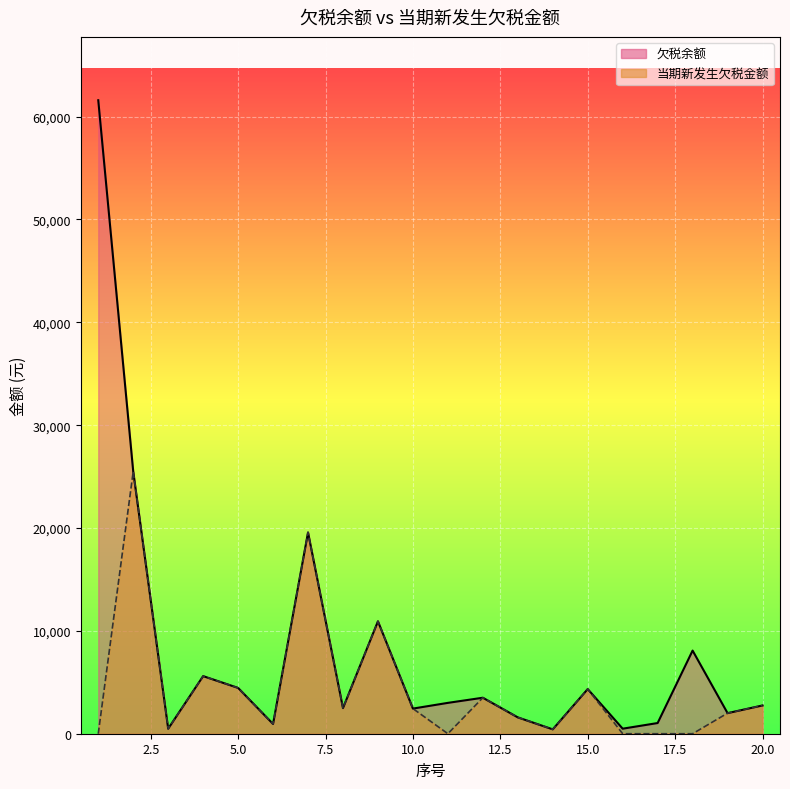

What is the sum of the 当期新发生欠税金额 values at 12 and 10?

5943.6